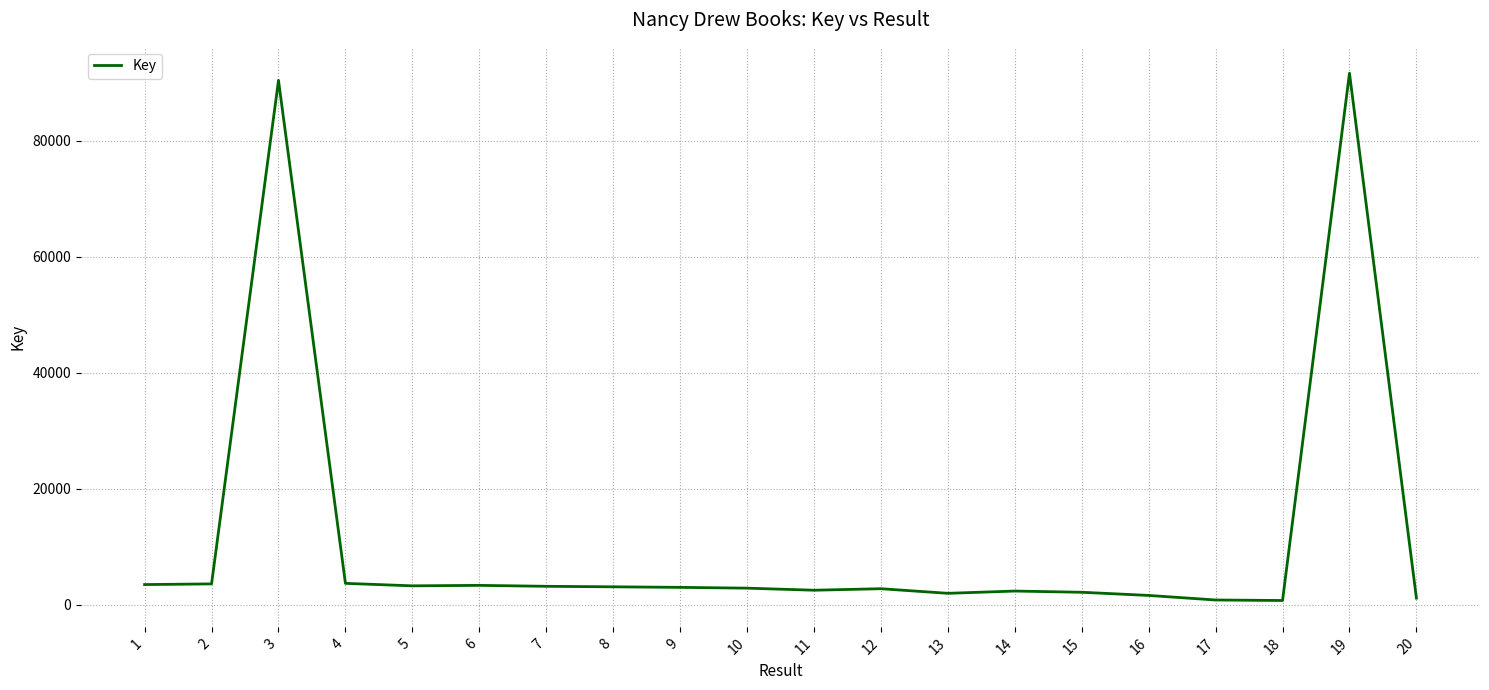

At which label does the data first exceed 2991?

1